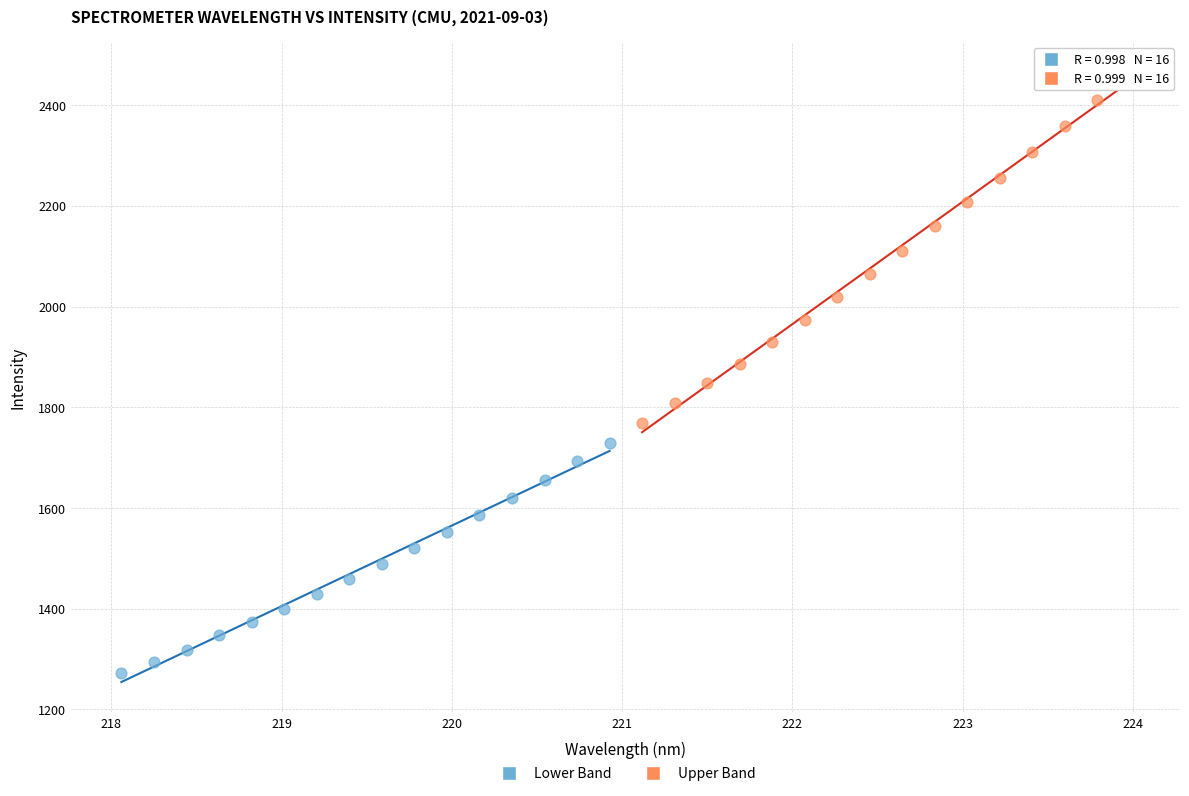

Which series has the largest Y range (max minus min)?

Upper Band